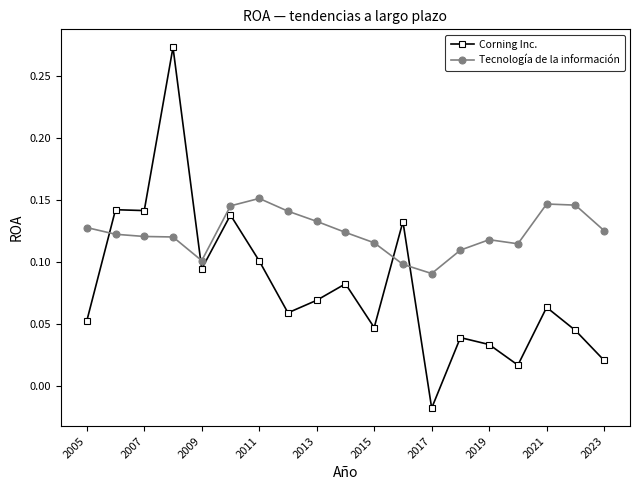

True or false: Corning Inc. has more than 0 interior local peaks.

True